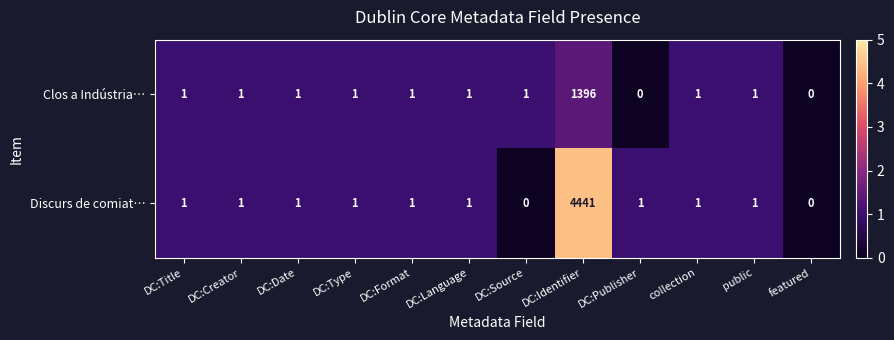

Which category has the highest value in the Clos a Indústria… series?

DC:Identifier